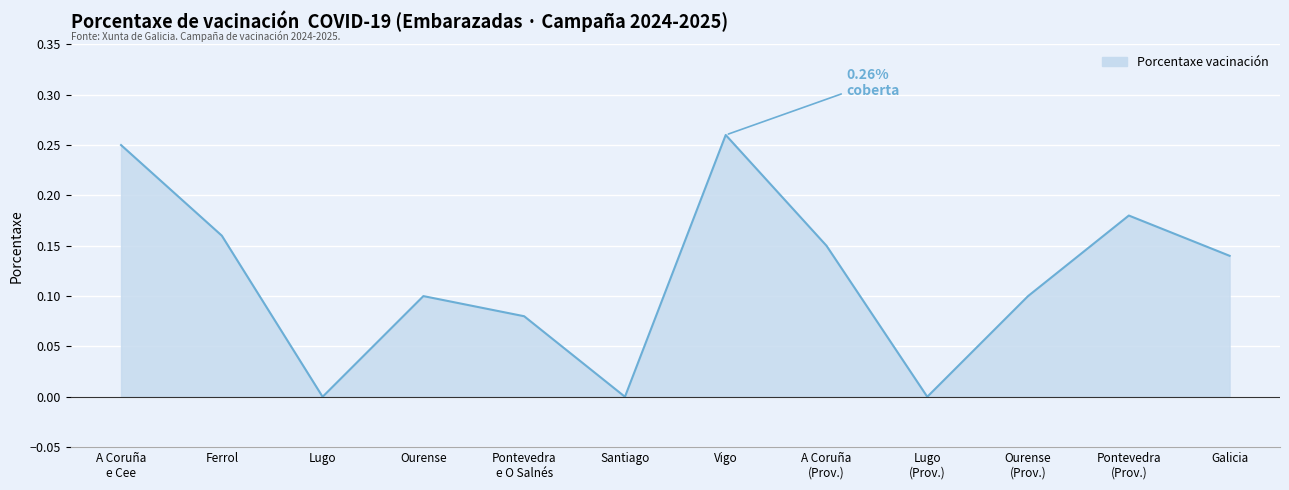

How many lines are shown in the chart?

1